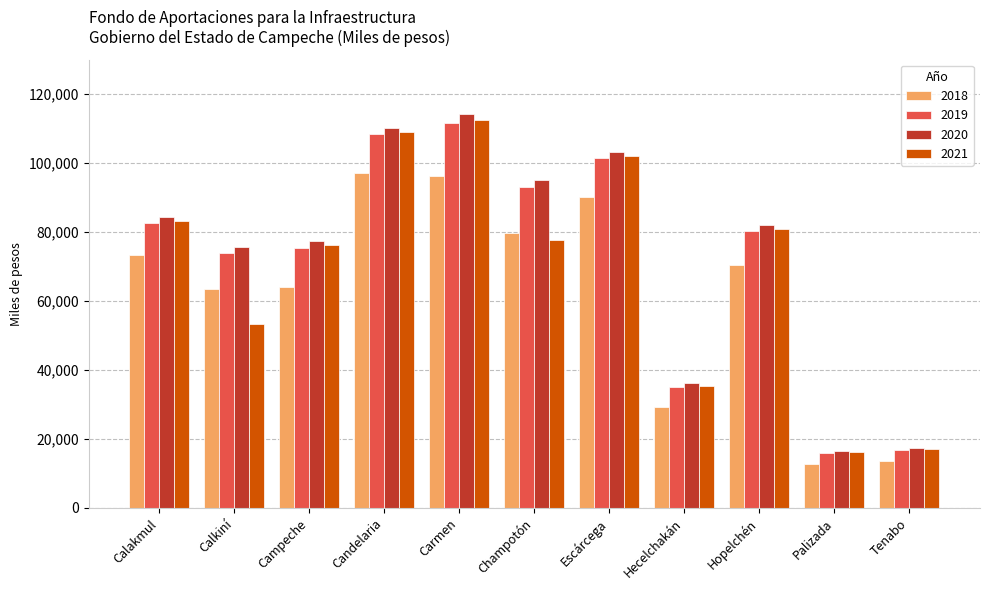

Is it true that 2019 equals 70863 at Candelaria?

False